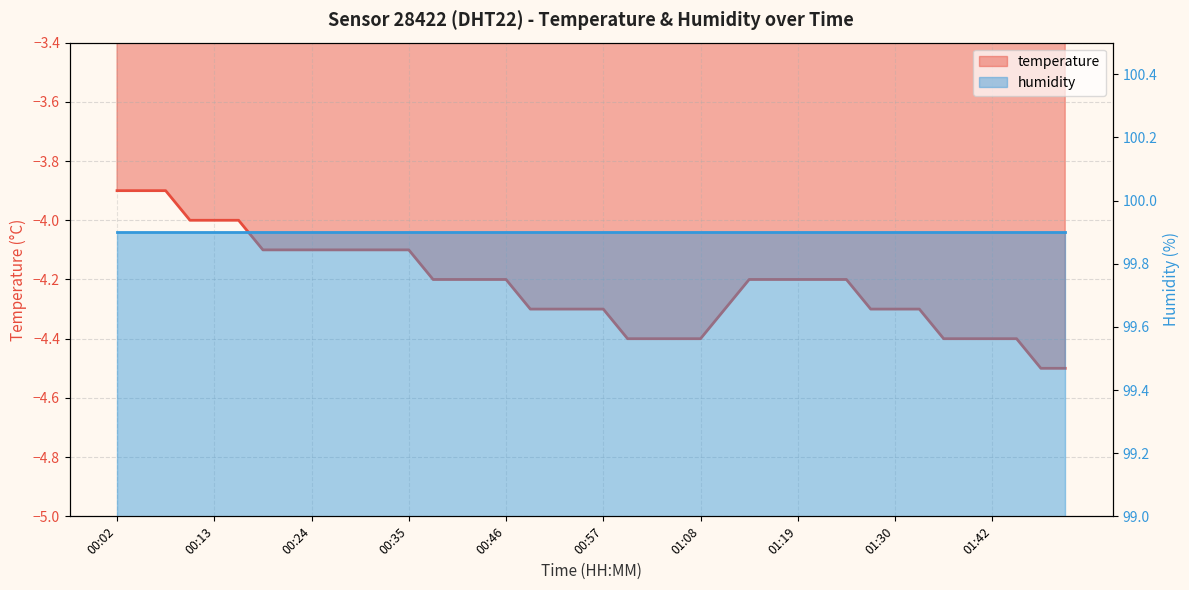

Rank the categories by value from lowest to highest.

01:50, 01:53, 01:00, 01:03, 01:06, 01:08, 01:36, 01:39, 01:42, 01:47, 00:49, 00:52, 00:55, 00:57, 01:11, 01:28, 01:30, 01:33, 00:38, 00:41, 00:44, 00:46, 01:14, 01:17, 01:19, 01:22, 01:25, 00:19, 00:22, 00:24, 00:27, 00:30, 00:33, 00:35, 00:10, 00:13, 00:16, 00:02, 00:05, 00:08